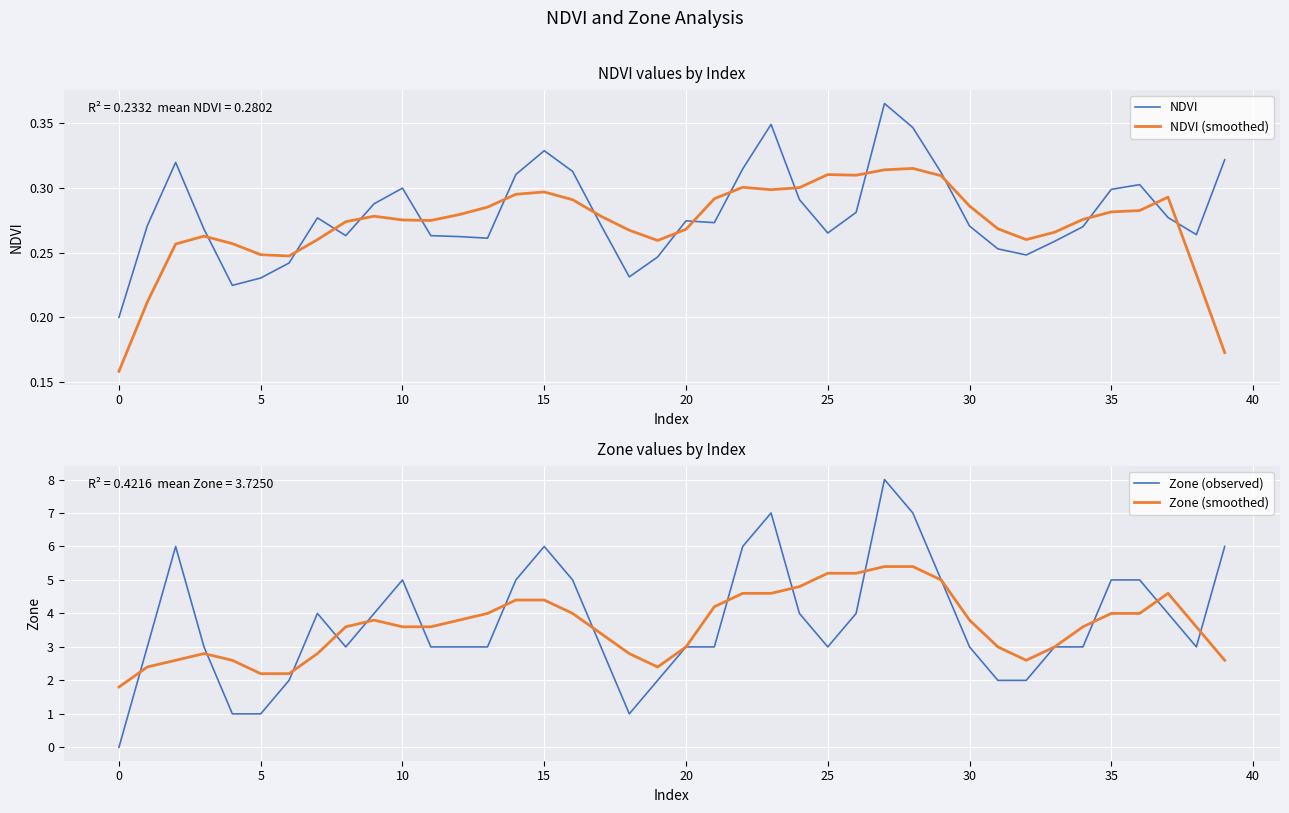

What is the difference between the maximum and minimum values in the Zone (observed) series?

8.0